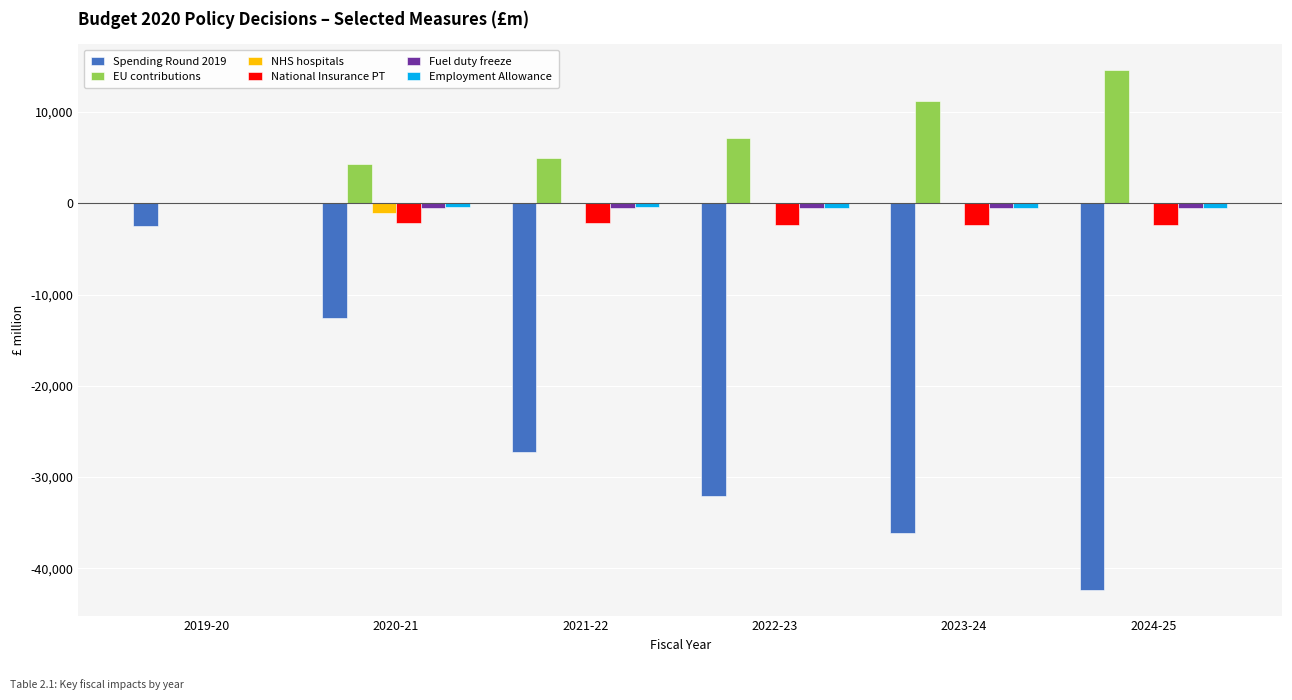

Is the value of National Insurance PT at 2024-25 greater than the value of Spending Round 2019 at 2024-25?

Yes